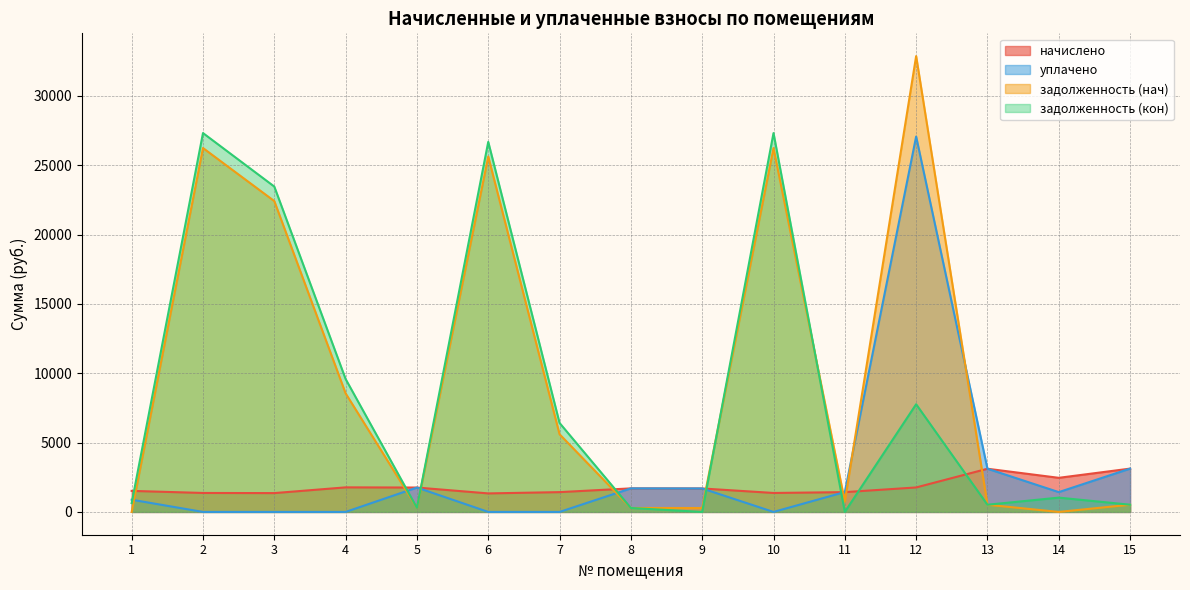

What is the difference between the maximum and minimum values in the уплачено series?

27061.8